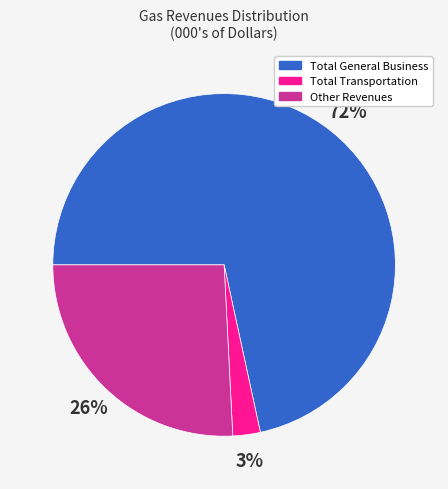

What is the ratio of the value at Other Revenues to the value at Total General Business?

0.4